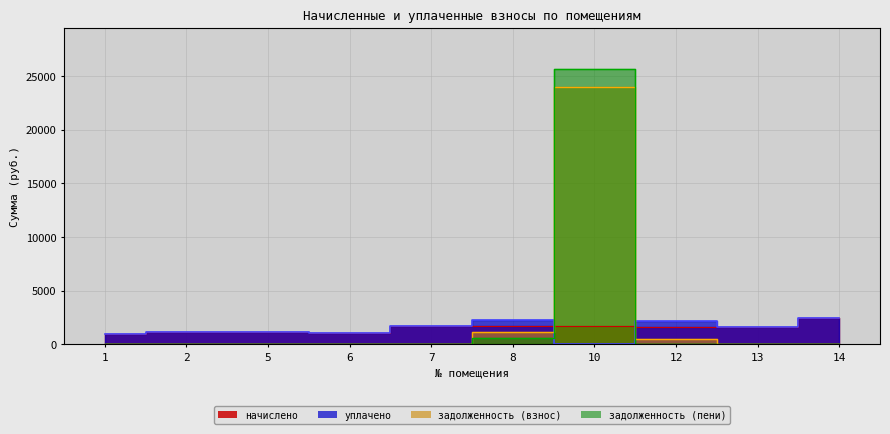

Is the value of задолженность (пени) at 10 greater than the value of начислено at 13?

Yes